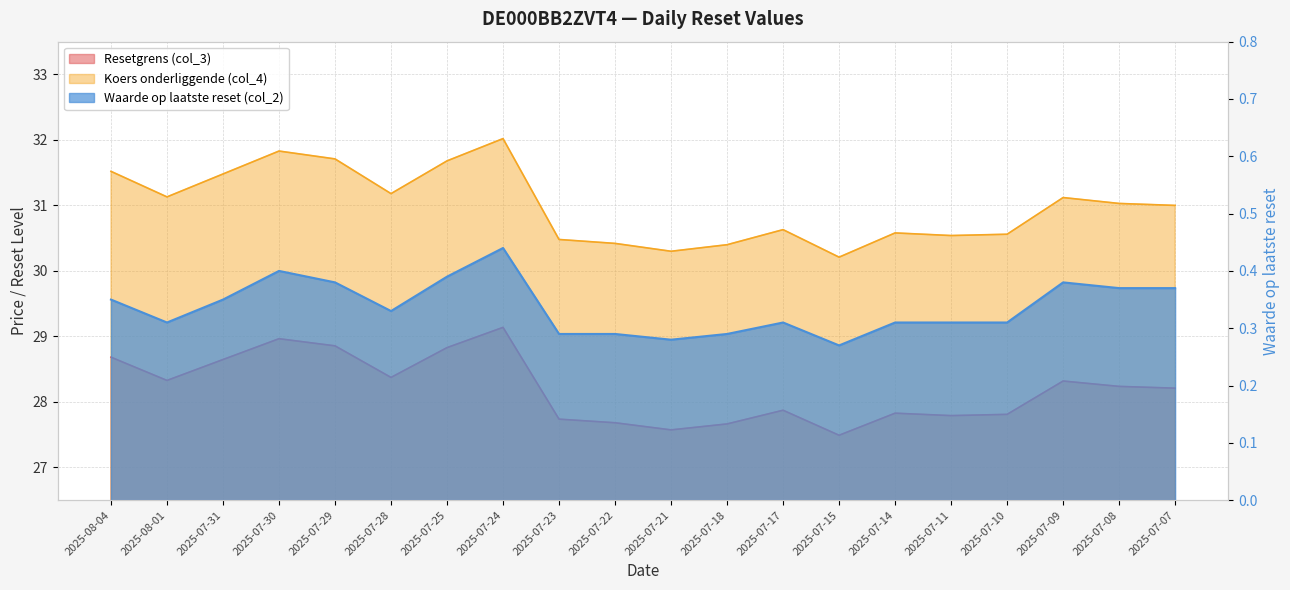

Reading left to right, what are all the values shown in this chart?

Resetgrens (col_3): 2025-08-04=28.7	2025-08-01=28.3	2025-07-31=28.6	2025-07-30=29.0	2025-07-29=28.9	2025-07-28=28.4	2025-07-25=28.8	2025-07-24=29.1	2025-07-23=27.7	2025-07-22=27.7	2025-07-21=27.6	2025-07-18=27.7	2025-07-17=27.9	2025-07-15=27.5	2025-07-14=27.8	2025-07-11=27.8	2025-07-10=27.8	2025-07-09=28.3	2025-07-08=28.2	2025-07-07=28.2
Koers onderliggende (col_4): 2025-08-04=31.5	2025-08-01=31.1	2025-07-31=31.5	2025-07-30=31.8	2025-07-29=31.7	2025-07-28=31.2	2025-07-25=31.7	2025-07-24=32.0	2025-07-23=30.5	2025-07-22=30.4	2025-07-21=30.3	2025-07-18=30.4	2025-07-17=30.6	2025-07-15=30.2	2025-07-14=30.6	2025-07-11=30.5	2025-07-10=30.6	2025-07-09=31.1	2025-07-08=31.0	2025-07-07=31.0
Waarde op laatste reset (col_2): 2025-08-04=0.3	2025-08-01=0.3	2025-07-31=0.3	2025-07-30=0.4	2025-07-29=0.4	2025-07-28=0.3	2025-07-25=0.4	2025-07-24=0.4	2025-07-23=0.3	2025-07-22=0.3	2025-07-21=0.3	2025-07-18=0.3	2025-07-17=0.3	2025-07-15=0.3	2025-07-14=0.3	2025-07-11=0.3	2025-07-10=0.3	2025-07-09=0.4	2025-07-08=0.4	2025-07-07=0.4